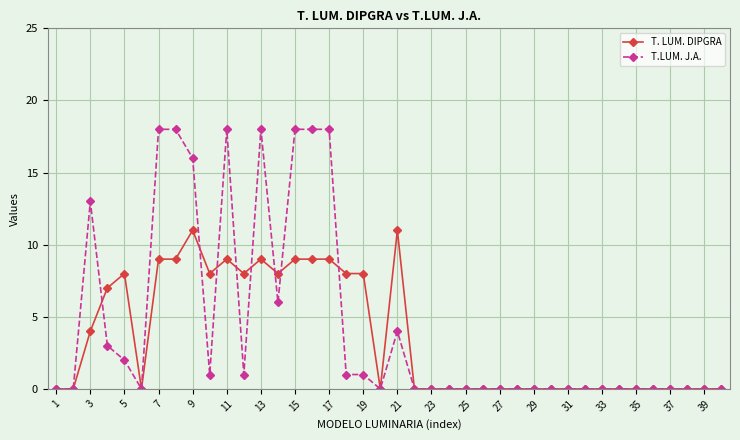

What is the maximum value shown in the chart?

18